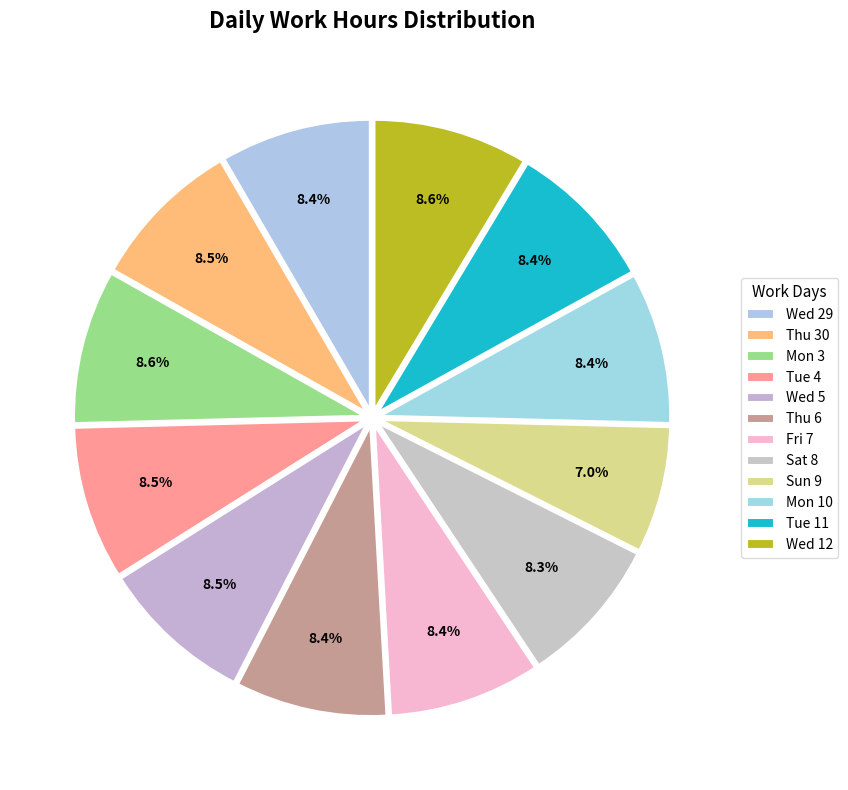

To the nearest percent, what is the difference between the largest and smallest slice percentages?

2%